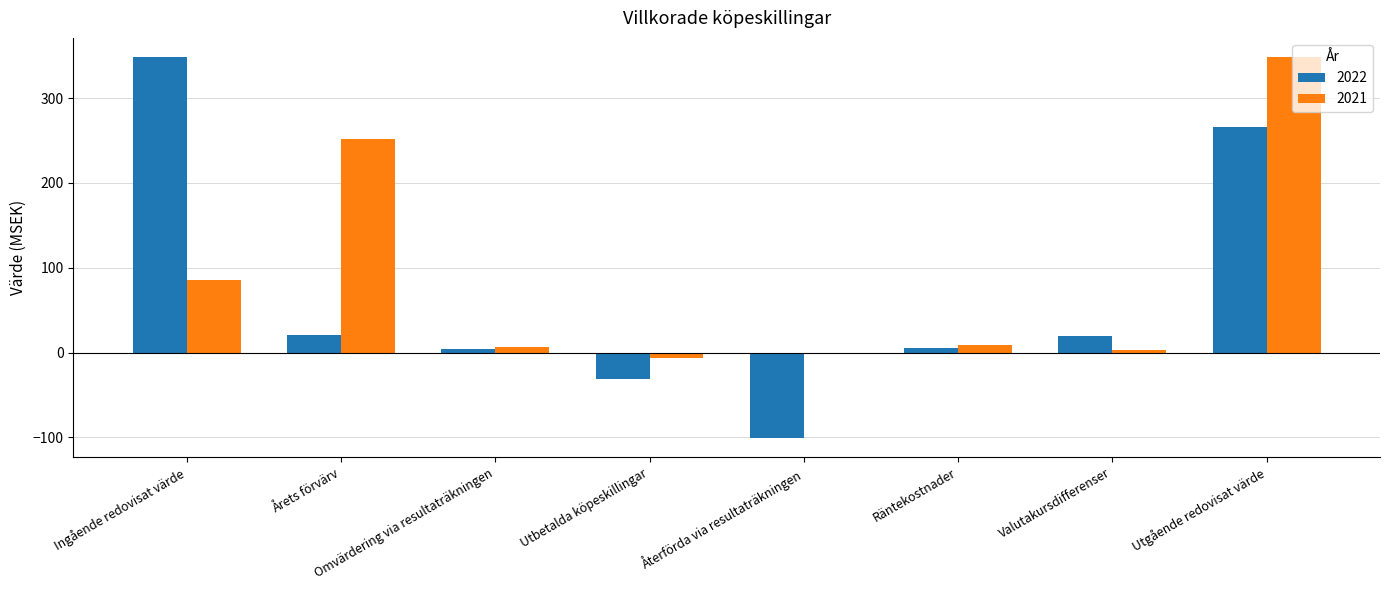

Is the value of 2021 at Utbetalda köpeskillingar greater than the value of 2022 at Återförda via resultaträkningen?

Yes